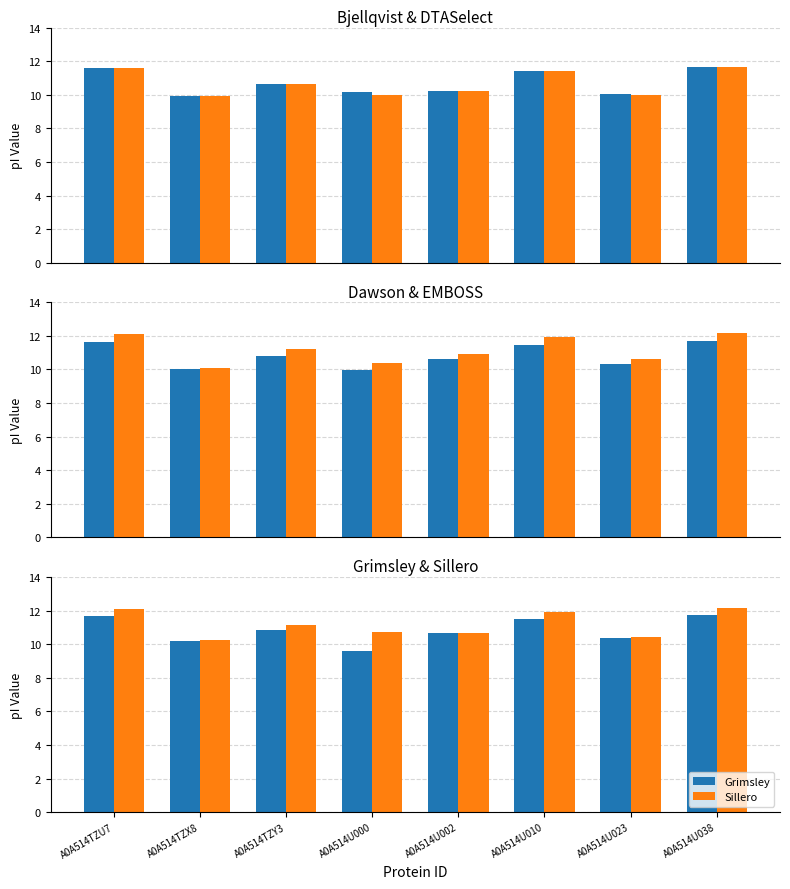

Rank the series at A0A514TZX8 from lowest to highest value.

Bjellqvist, DTASelect, Dawson, EMBOSS, Grimsley, Sillero